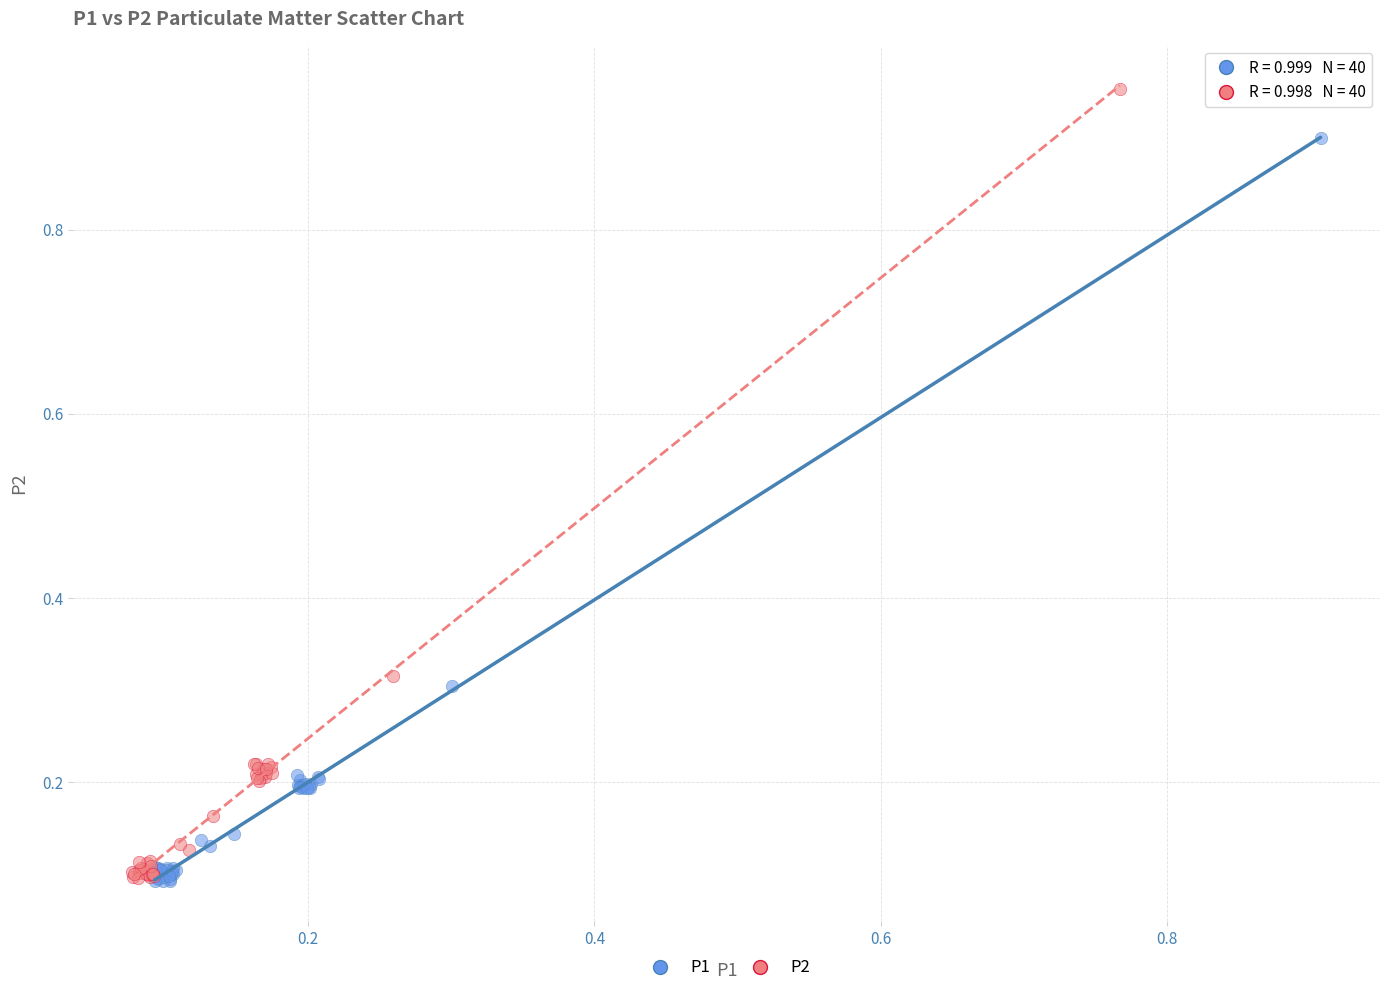

Which series reaches the maximum Y coordinate?

P2